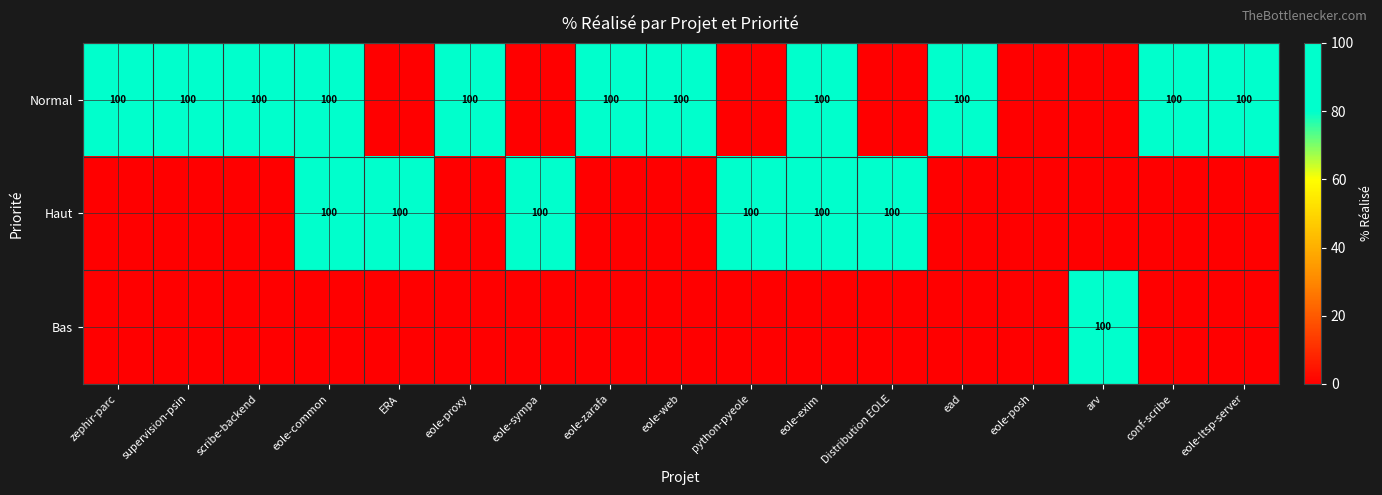

At how many categories does at least one series exceed 90?

16